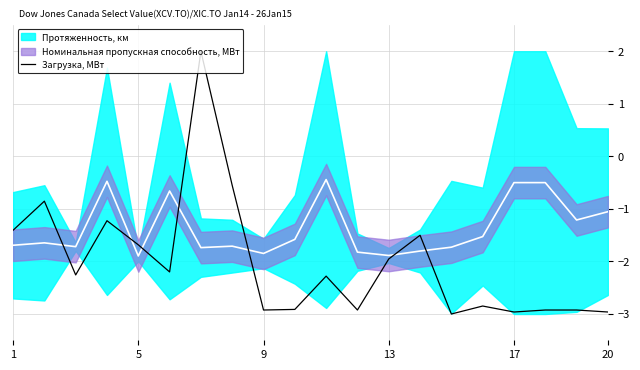

Reading right to left, list all the values displayed in this chart.

-3.0	-2.9	-2.9	-3.0	-2.8	-3.0	-1.5	-2.0	-2.9	-2.3	-2.9	-2.9	-0.6	2.0	-2.2	-1.7	-1.2	-2.3	-0.9	-1.4